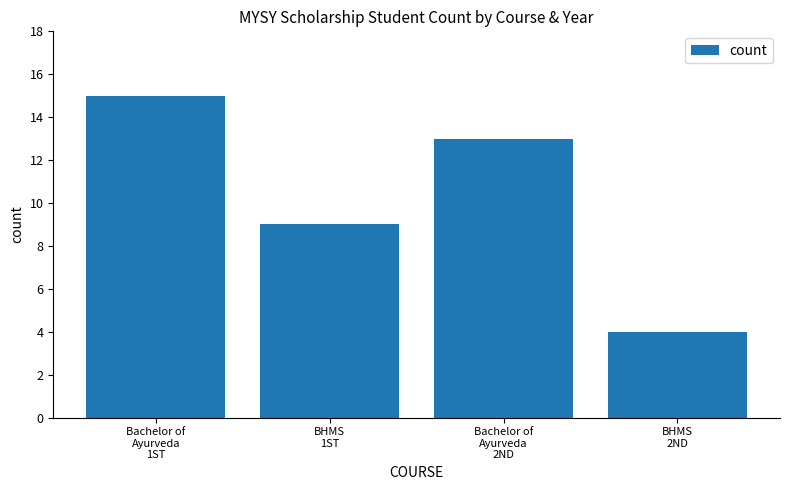

Reading right to left, what are all the values shown in this chart?

4	13	9	15